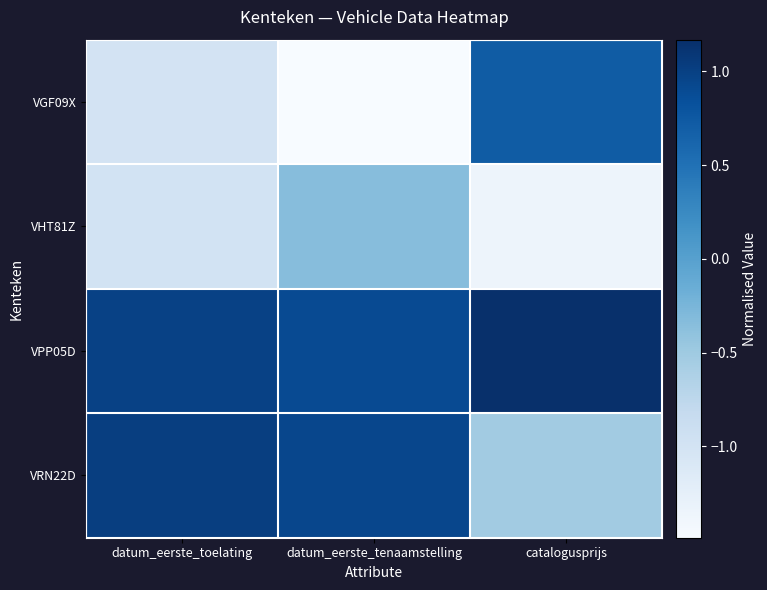

Which label corresponds to the smallest value in the chart?

datum_eerste_tenaamstelling